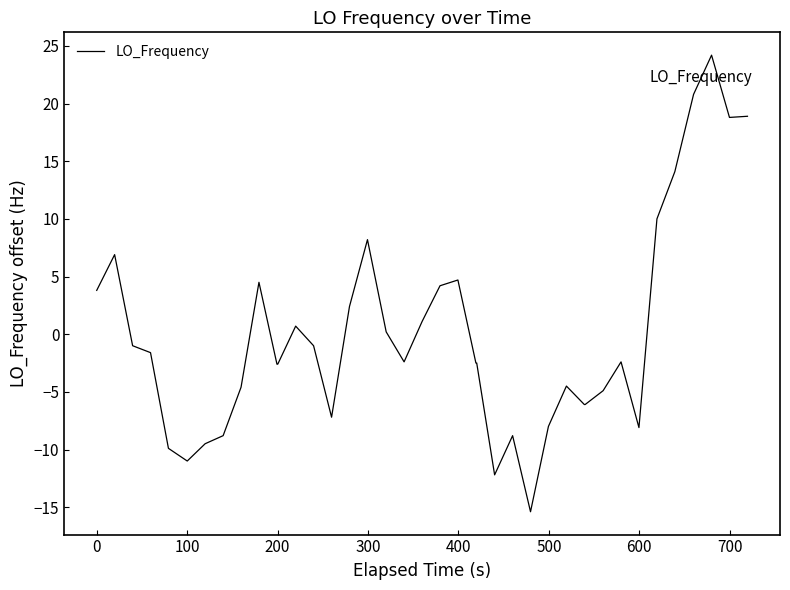

What is the greatest value displayed?

24.2